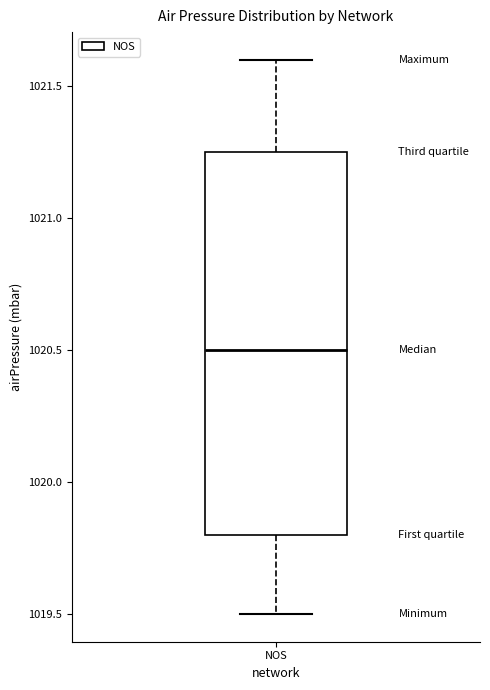

Read this box plot against the y-axis: the position of the median line, the range covered by the box, and the ends of both whiskers. The values are not printed on the chart, so give them approximately, as read against the axis.

median 1020.50, box 1019.80 to 1021.25, whiskers 1019.50 to 1021.60